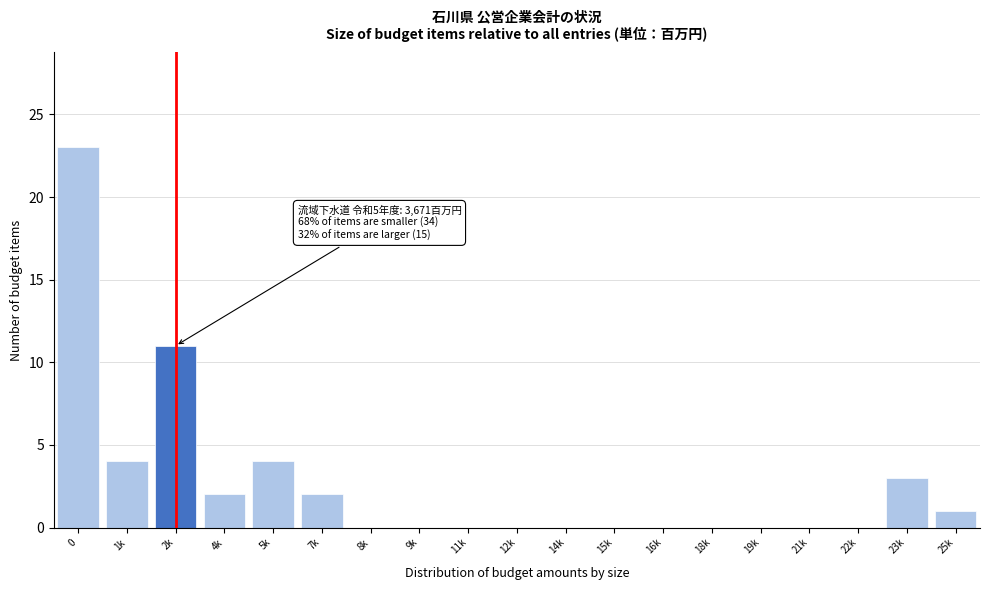

Reading left to right, extract all data points from this chart.

0=23	1k=4	2k=11	4k=2	5k=4	7k=2	8k=0	9k=0	11k=0	12k=0	14k=0	15k=0	16k=0	18k=0	19k=0	21k=0	22k=0	23k=3	25k=1